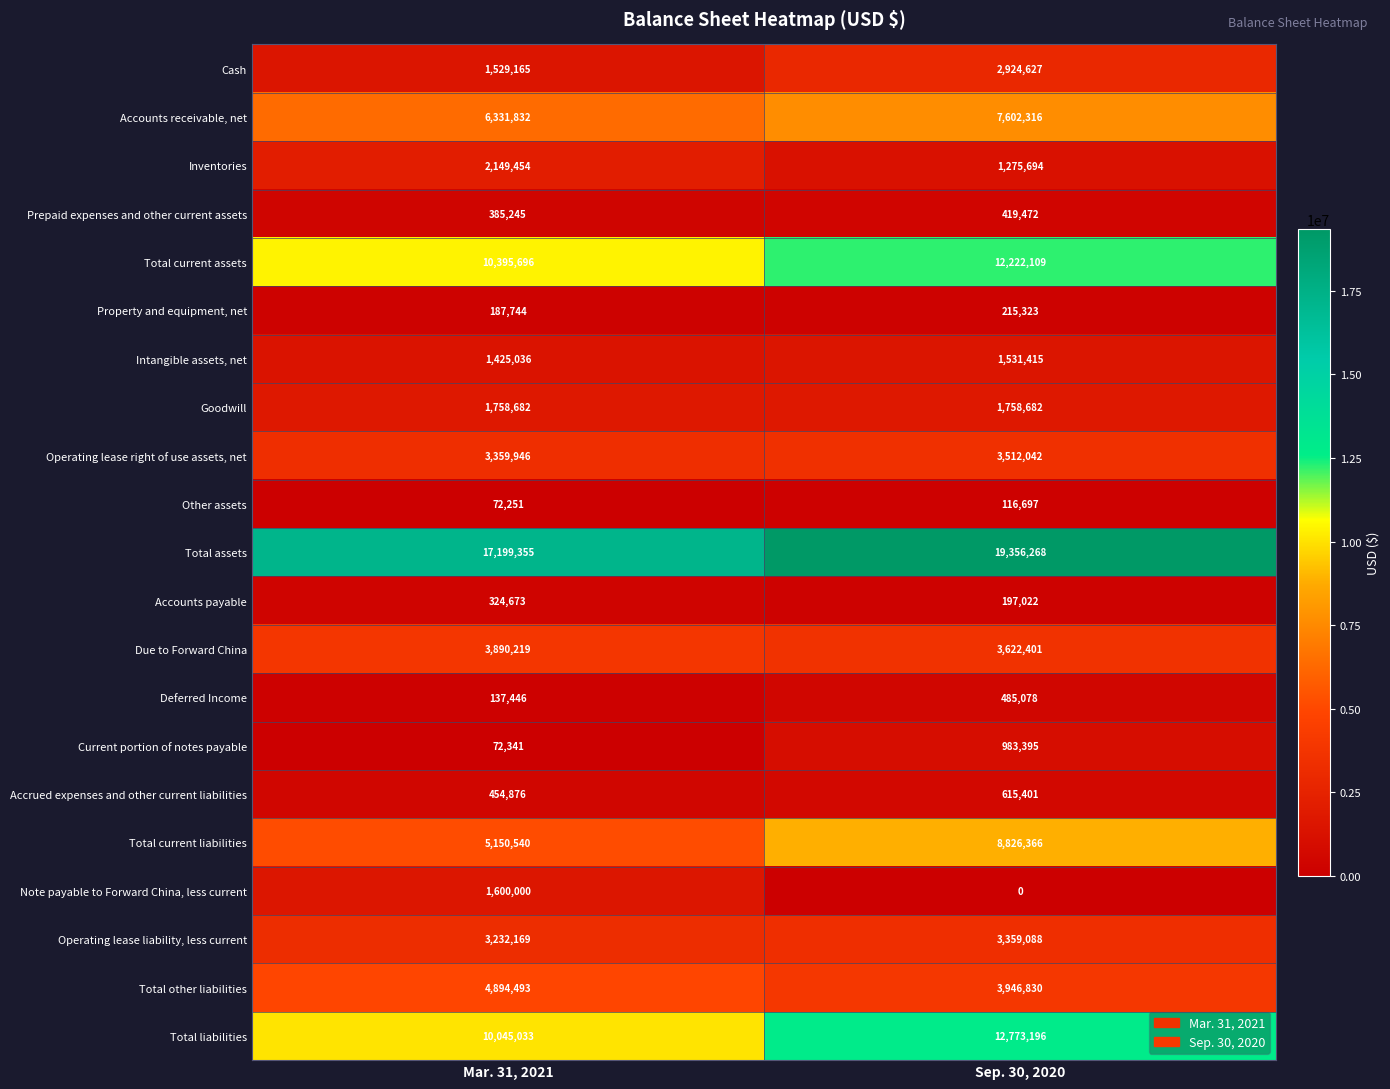

At which label does Accounts receivable, net reach its peak?

Sep. 30, 2020